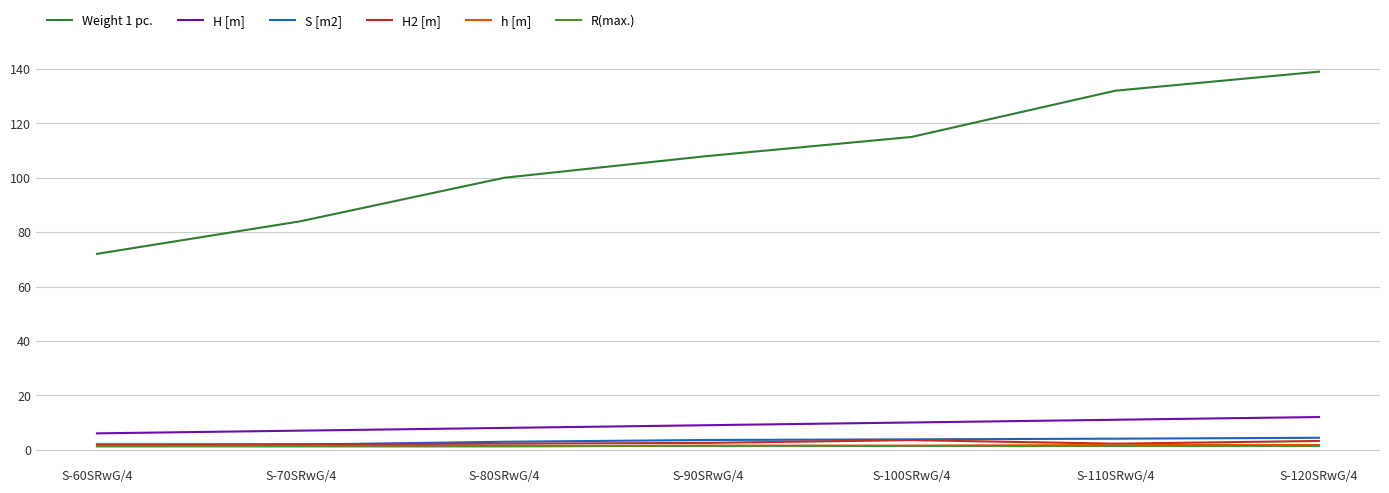

Read the h [m] value at S-100SRwG/4.

1.5